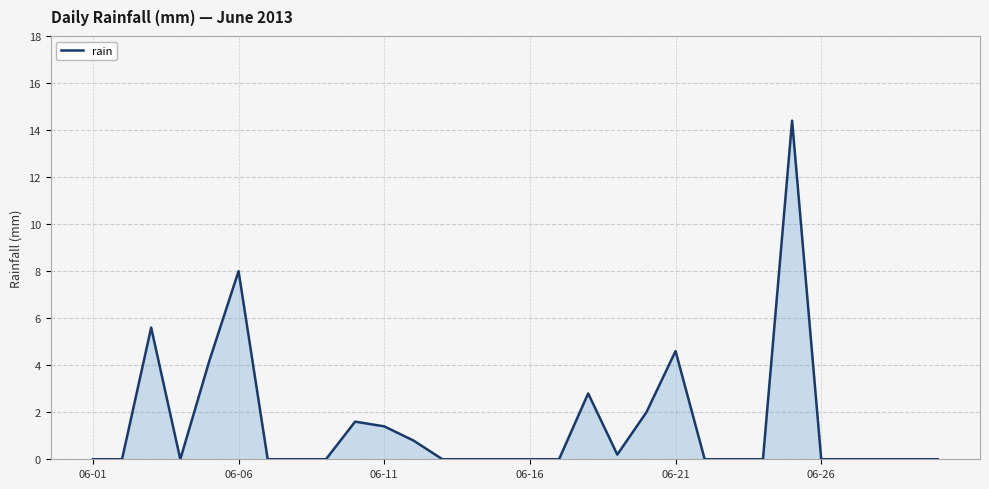

What is the maximum value shown in the chart?

14.4